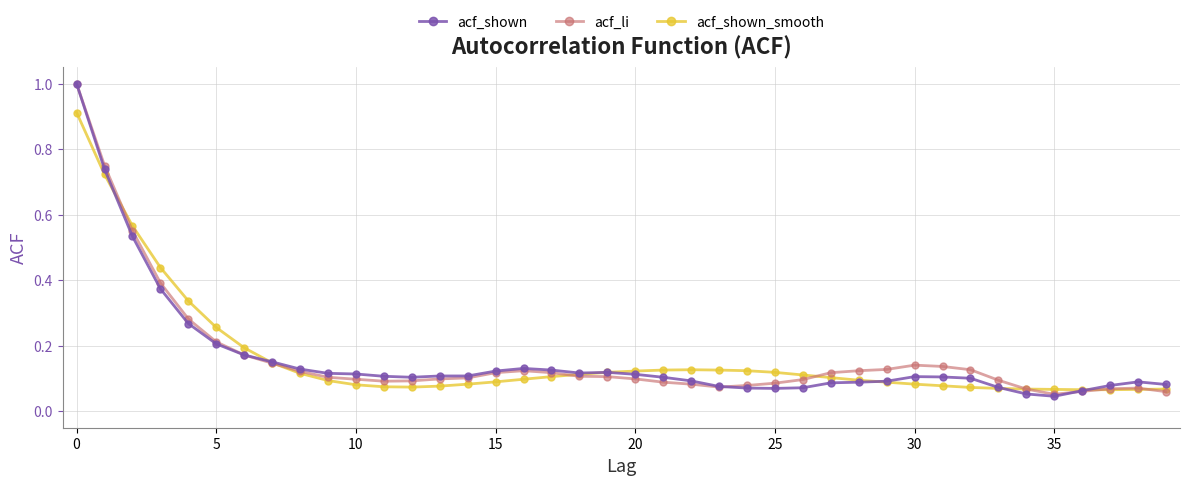

True or false: acf_shown has more than 0 points higher than both neighbors.

True